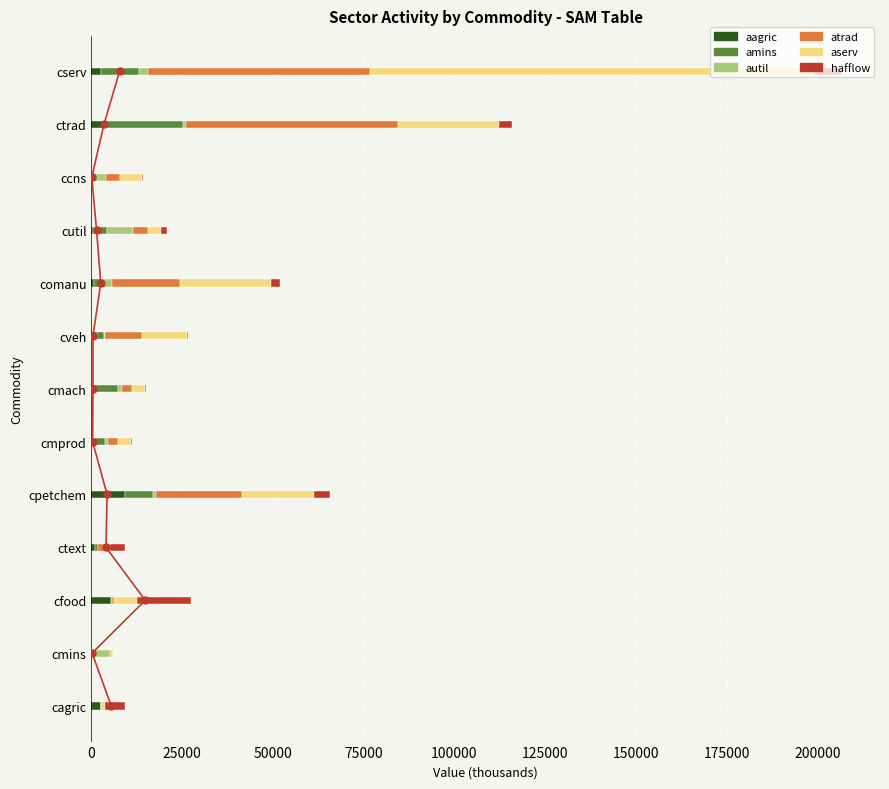

What is the maximum value for atrad?

61282.6